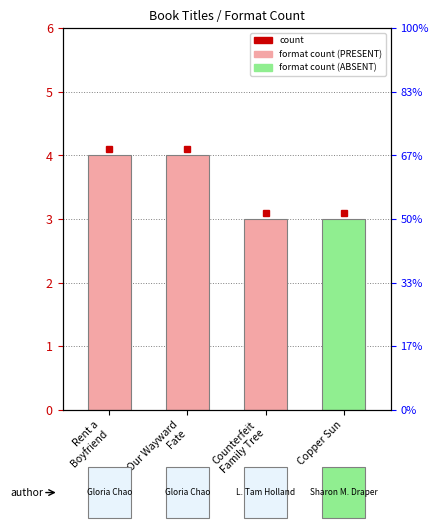

What position from the right is Our Wayward
Fate?

3